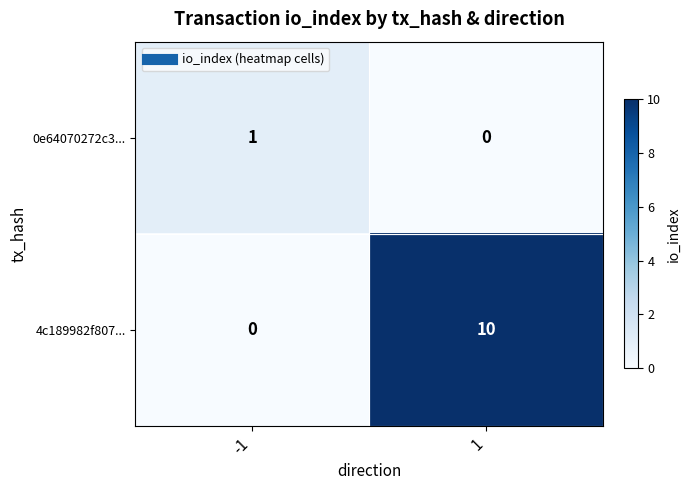

What is the difference between the highest and lowest values at 1?

10